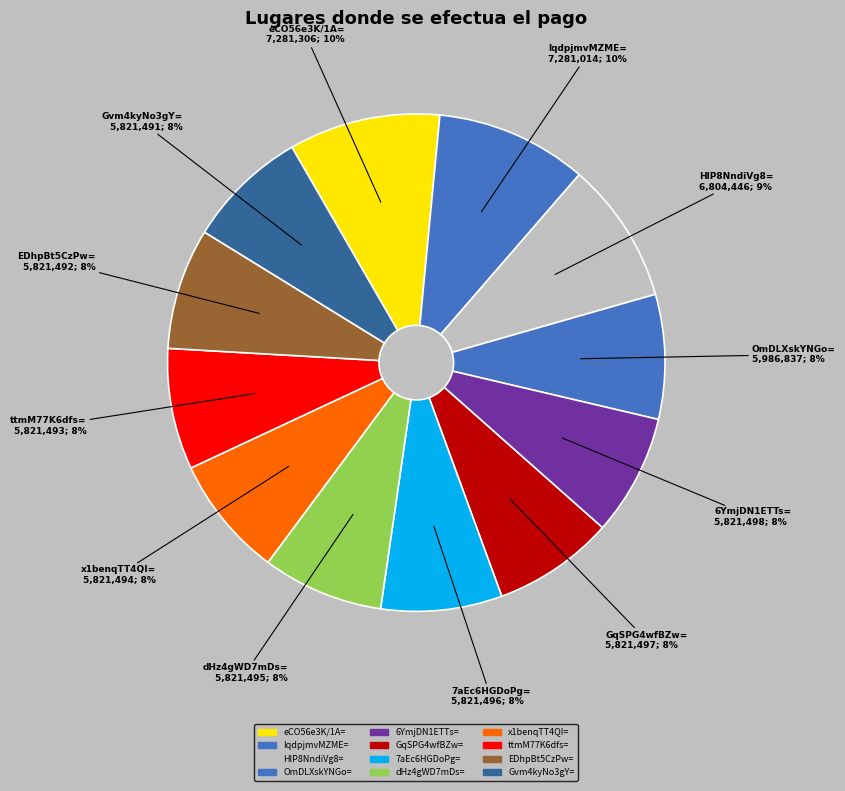

True or false: eCO56e3K/1A= accounts for 10% of the total.

True